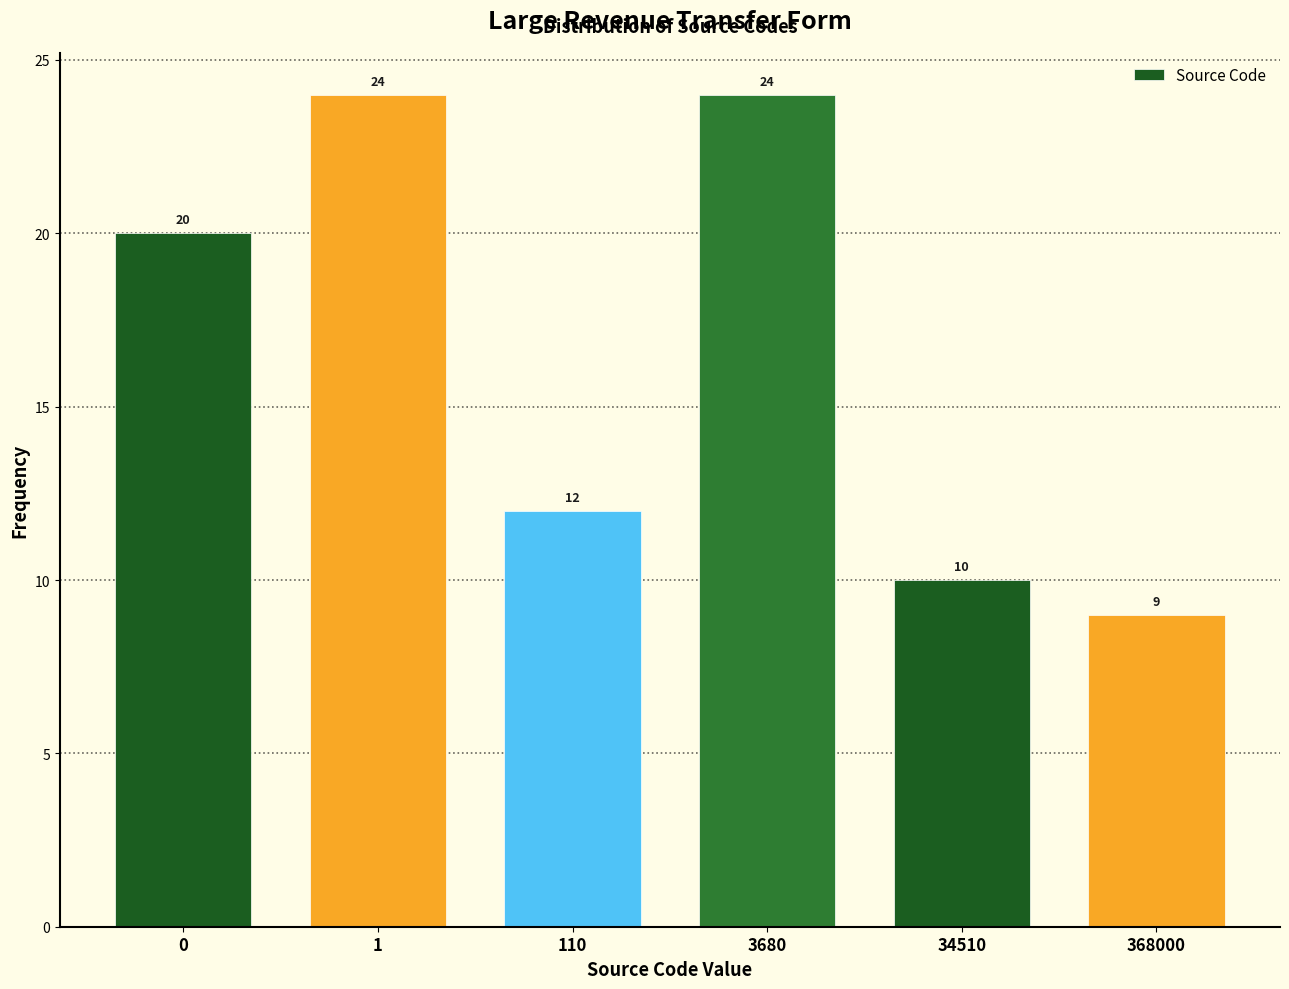

Reading left to right, transcribe all the data shown in this chart.

0=20	1=24	110=12	3680=24	34510=10	368000=9